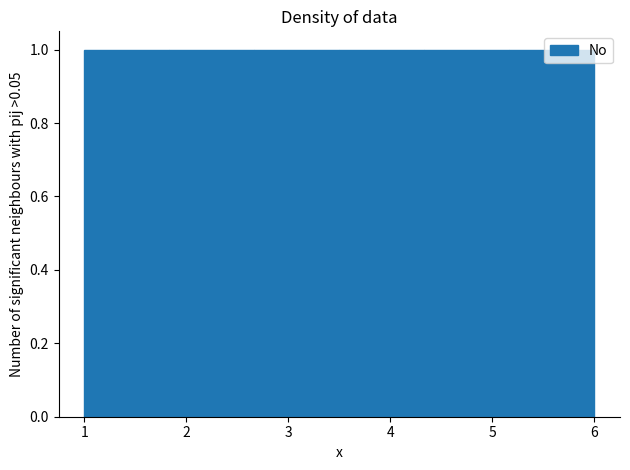

Reading left to right, transcribe this chart: for each bar, give the range it covers on the x-axis and its height. Neither the bar edges nor the heights are printed on the chart, so give them approximately, as read against the axes.

1.0 to 1.8: 1
1.8 to 2.7: 1
2.7 to 3.5: 1
3.5 to 4.3: 1
4.3 to 5.2: 1
5.2 to 6.0: 1